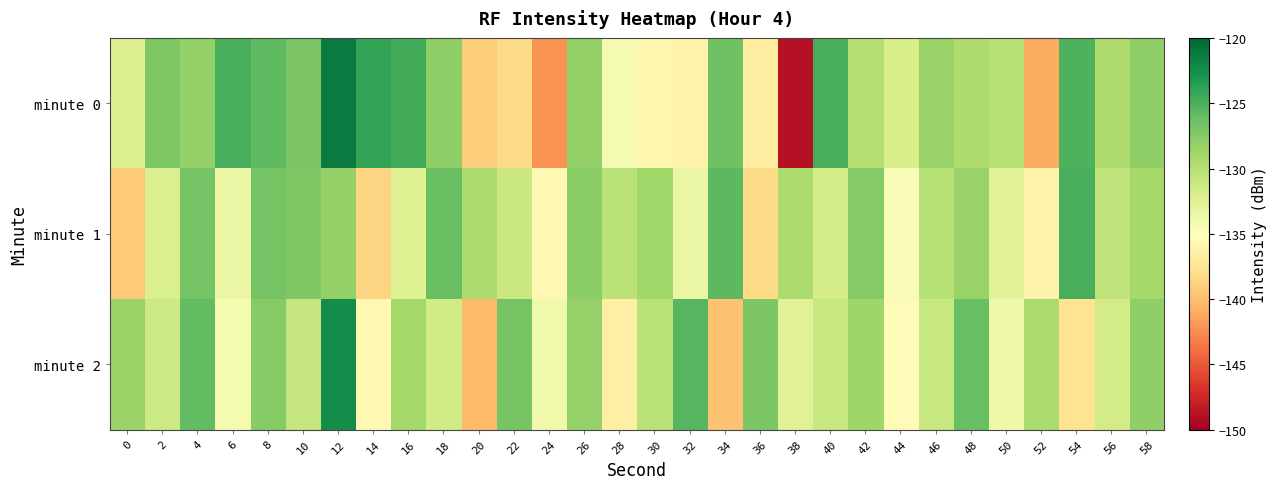

Which has a higher value, 50 or 42?

42